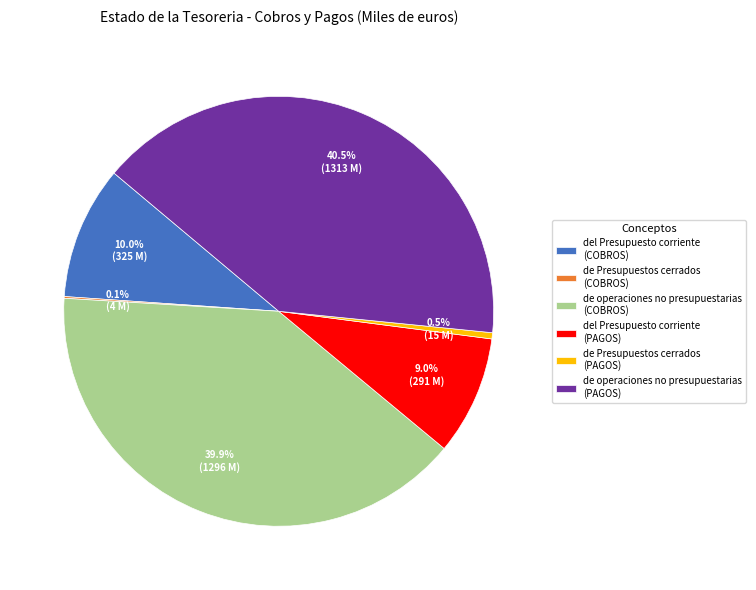

The del Presupuesto corriente (COBROS) slice represents 16% of the pie. True or false?

False